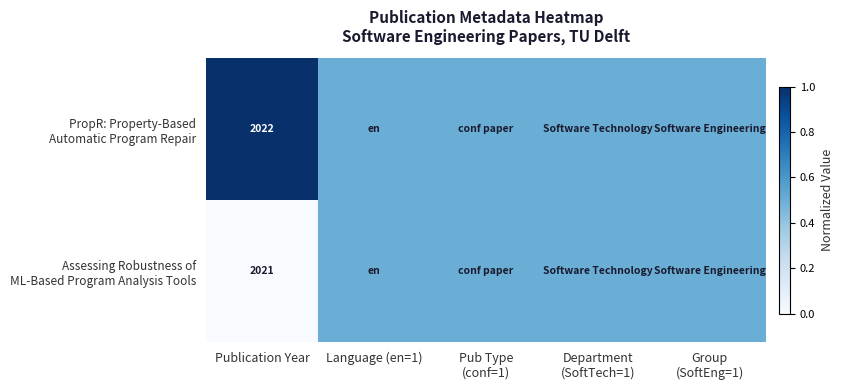

Which category has the lowest value in the PropR: Property-Based Automatic Program Repair series?

Language (en=1)